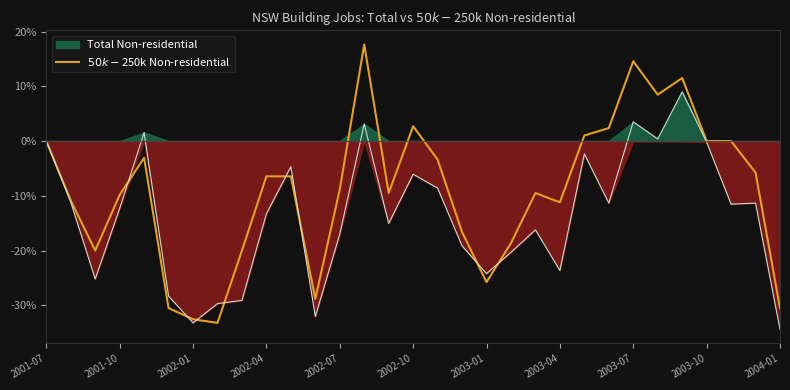

What is the difference between the maximum and minimum values?

50.8